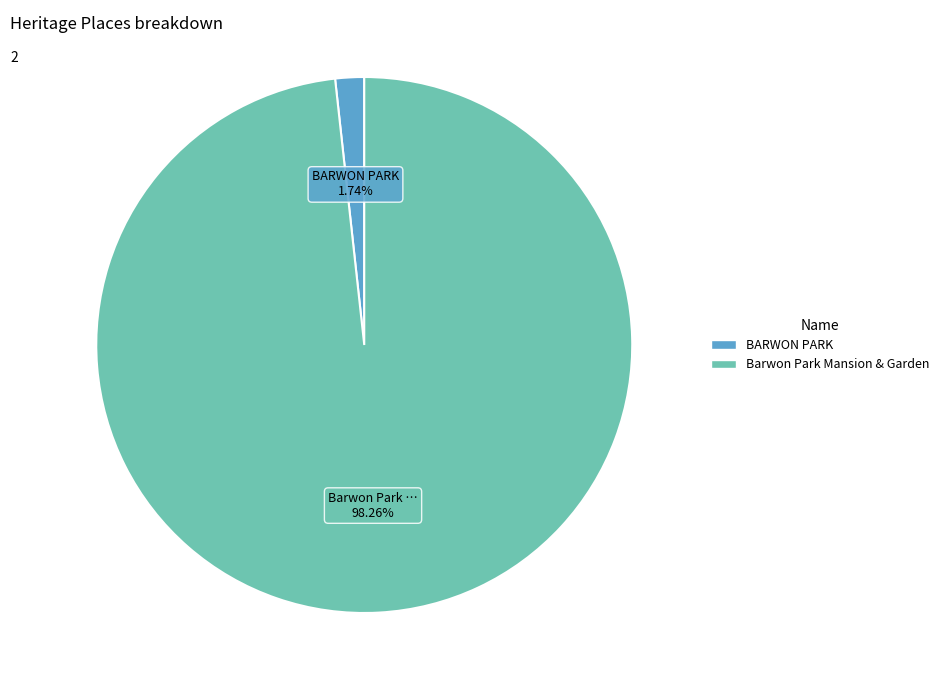

The Barwon Park Mansion & Garden slice represents 98% of the pie. True or false?

True